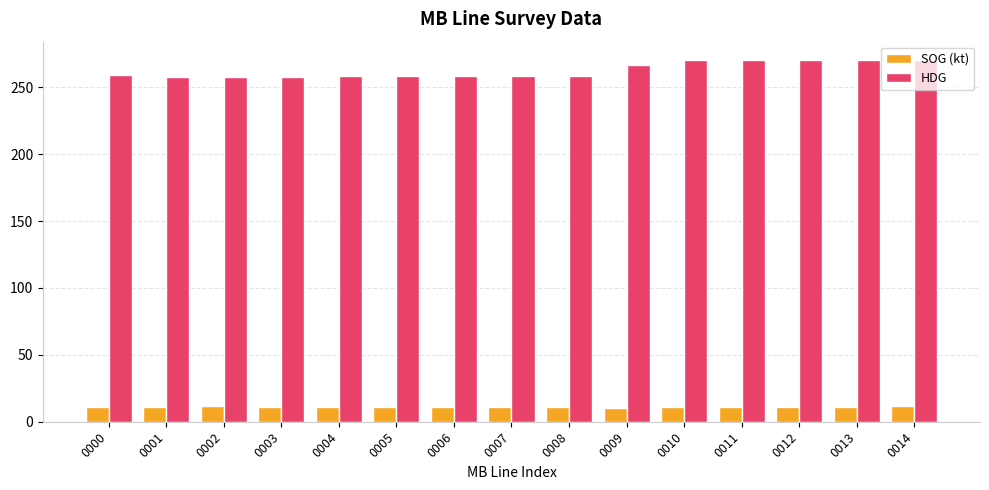

Which series has the largest range (max minus min)?

HDG